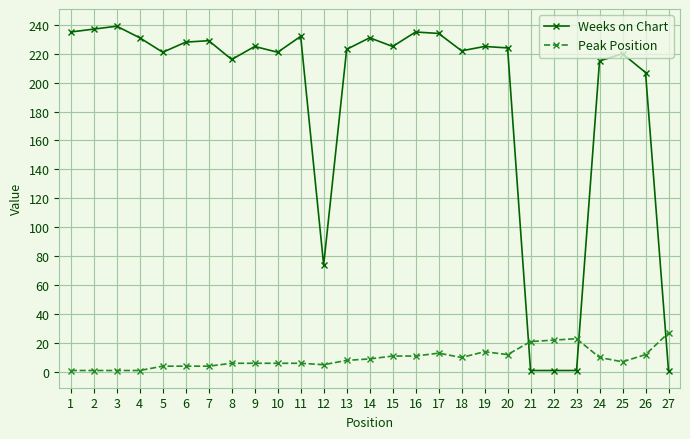

Which series has the largest range (max minus min)?

Weeks on Chart